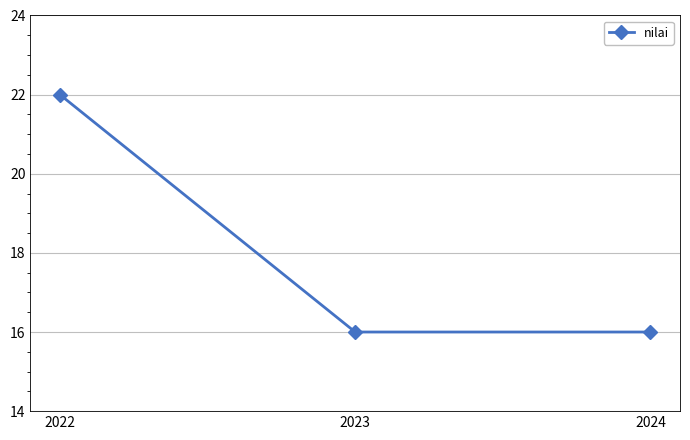

How many categories are shown in the chart?

3